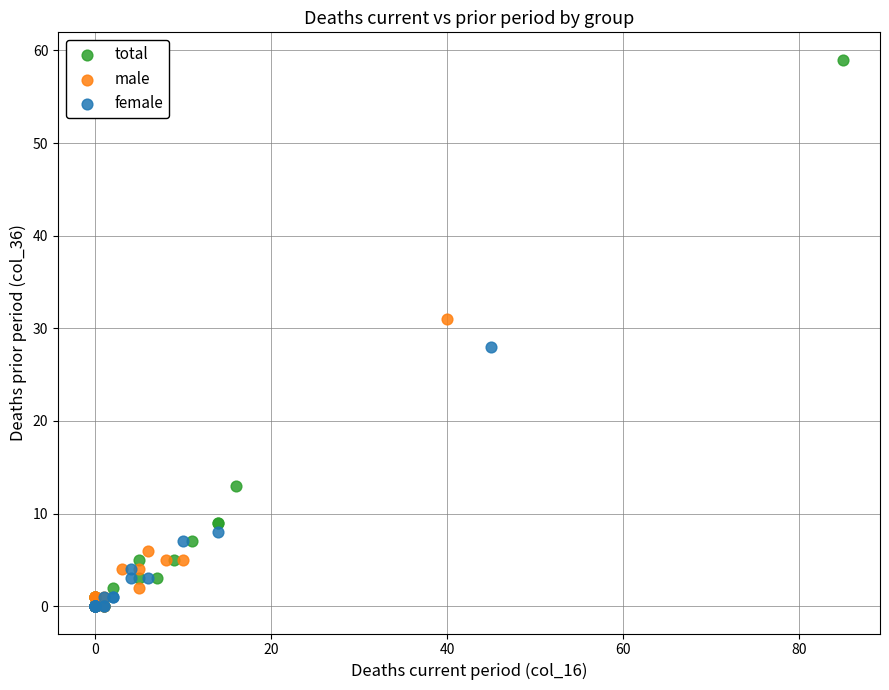

Which series reaches the maximum Y coordinate?

total